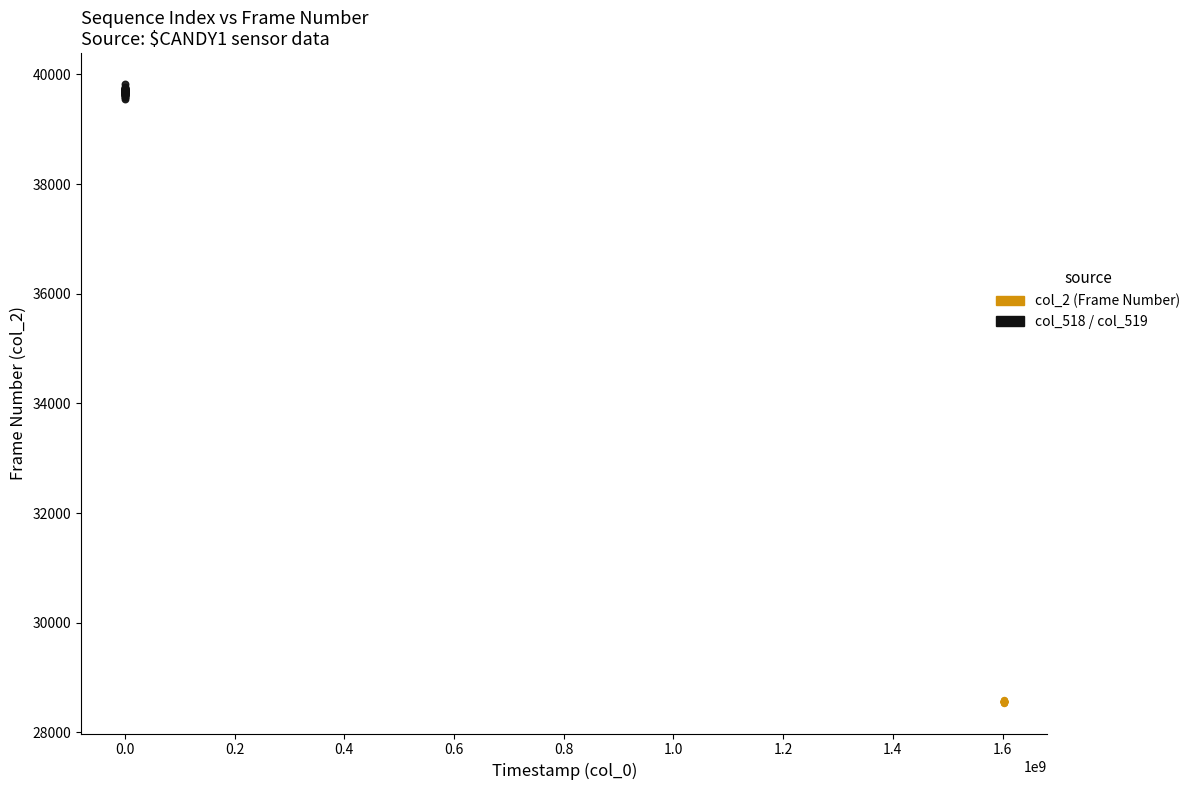

Which series reaches the maximum Y coordinate?

col_518 / col_519